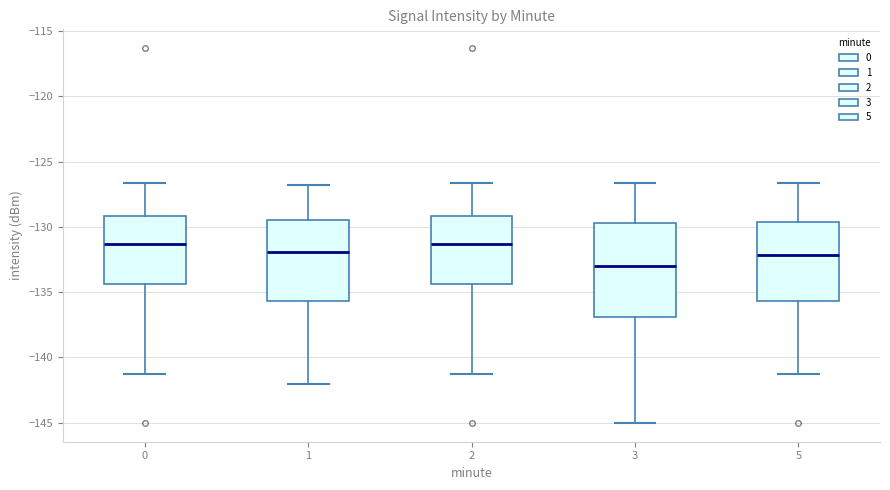

Where does the lower whisker of the box at x = 2 end on the y-axis? The values are not printed on the chart, so give them approximately, as read against the axis.

-141.5